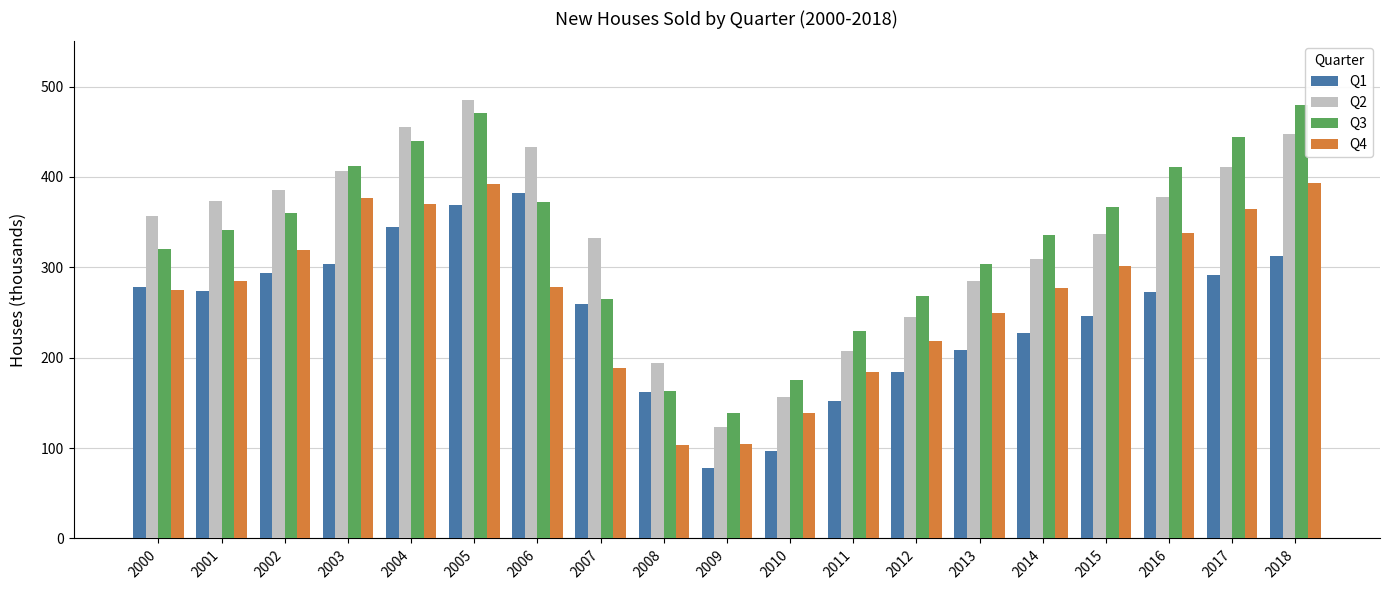

Rank the series by their maximum value, from highest to lowest.

Q2, Q3, Q4, Q1